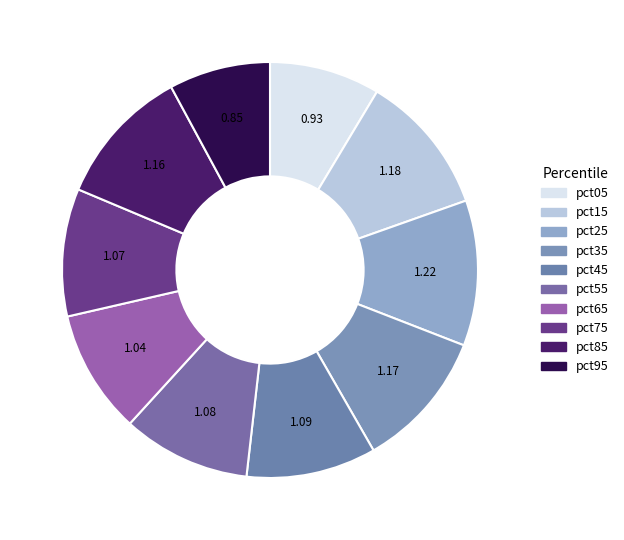

Rank the categories by value from lowest to highest.

pct95, pct05, pct65, pct75, pct55, pct45, pct85, pct35, pct15, pct25